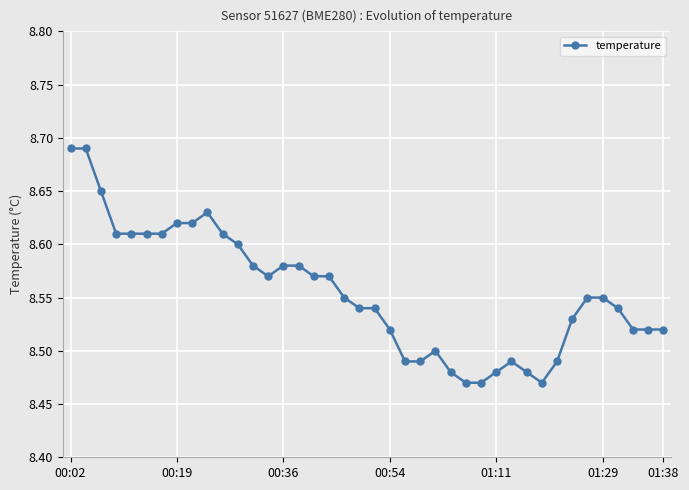

What is the sum of all values?

342.2